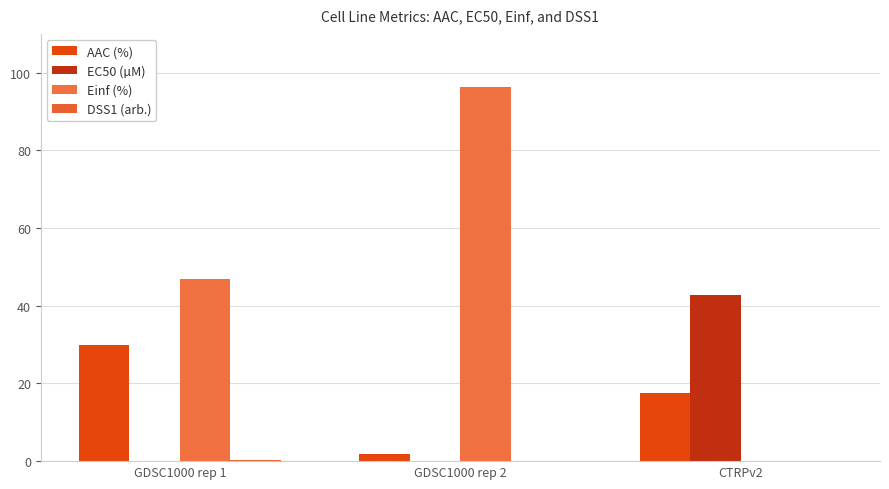

Reading left to right, transcribe all the data shown in this chart.

AAC (%): GDSC1000 rep 1=29.8	GDSC1000 rep 2=1.9	CTRPv2=17.5
EC50 (µM): GDSC1000 rep 1=0.1	GDSC1000 rep 2=0.0	CTRPv2=42.8
Einf (%): GDSC1000 rep 1=47.0	GDSC1000 rep 2=96.2	CTRPv2=0.0
DSS1 (arb.): GDSC1000 rep 1=0.2	GDSC1000 rep 2=0.0	CTRPv2=0.1